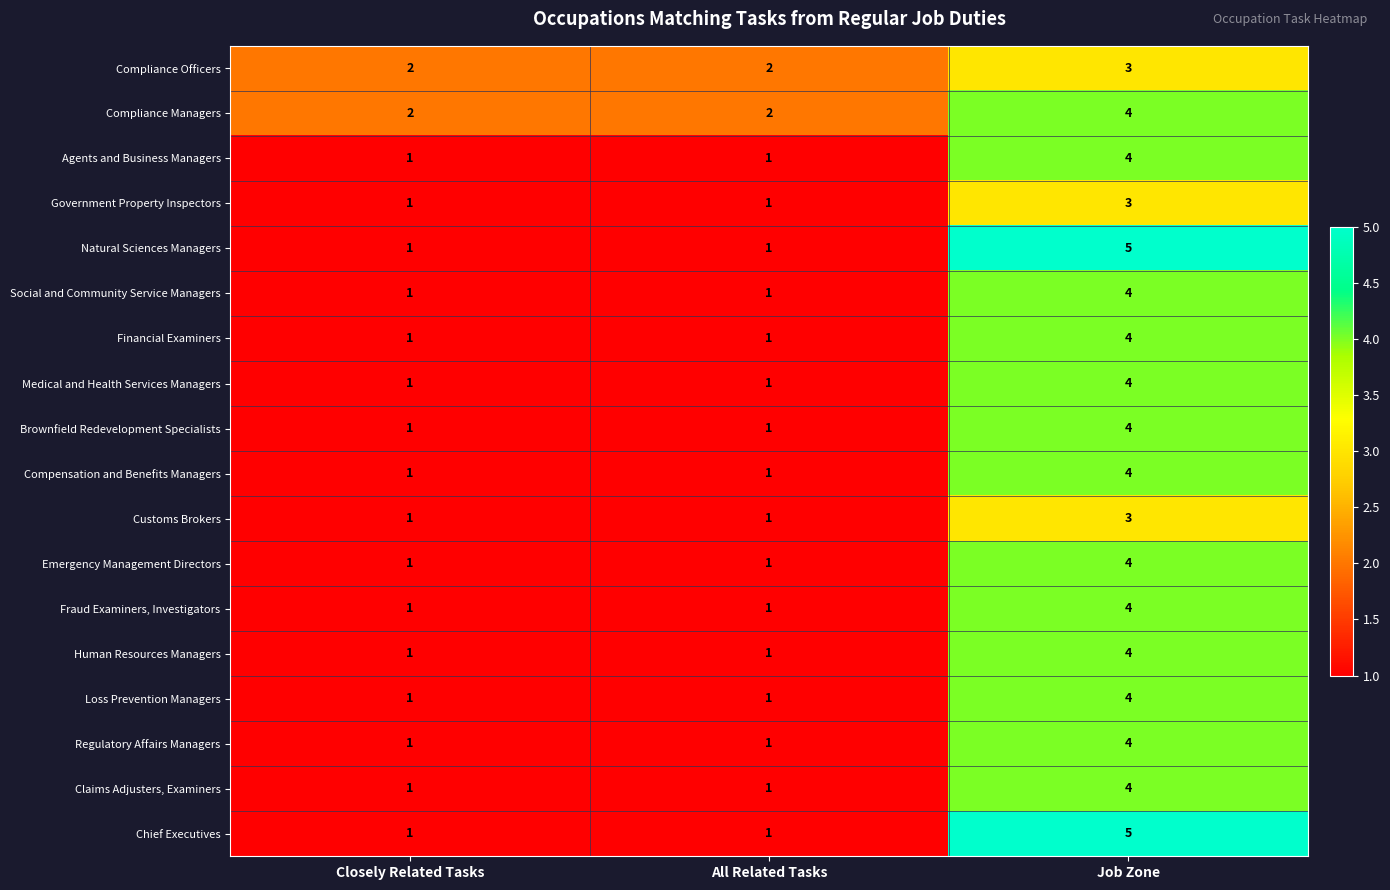

Is it true that Customs Brokers equals 1 at Closely Related Tasks?

True